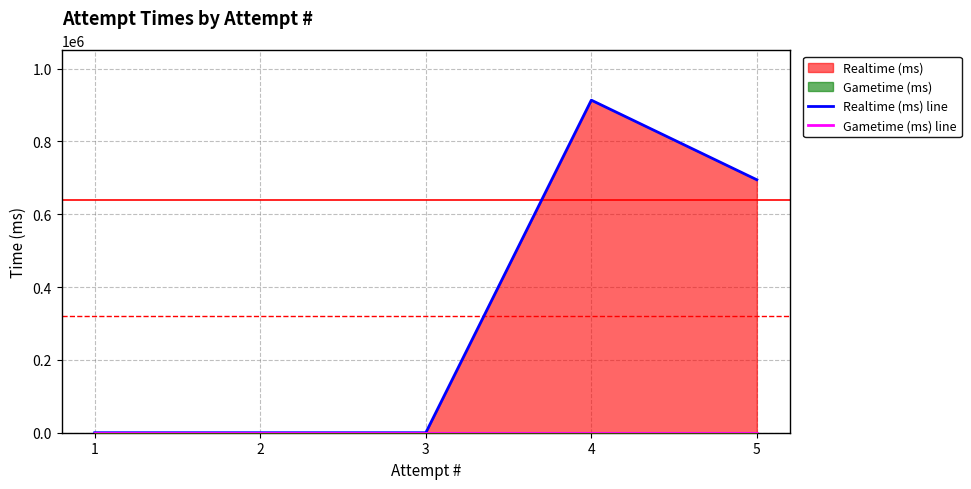

Reading left to right, list all the values displayed in this chart.

Realtime (ms) line: 0	0	0	913395	694724
Gametime (ms) line: 0	0	0	0	0